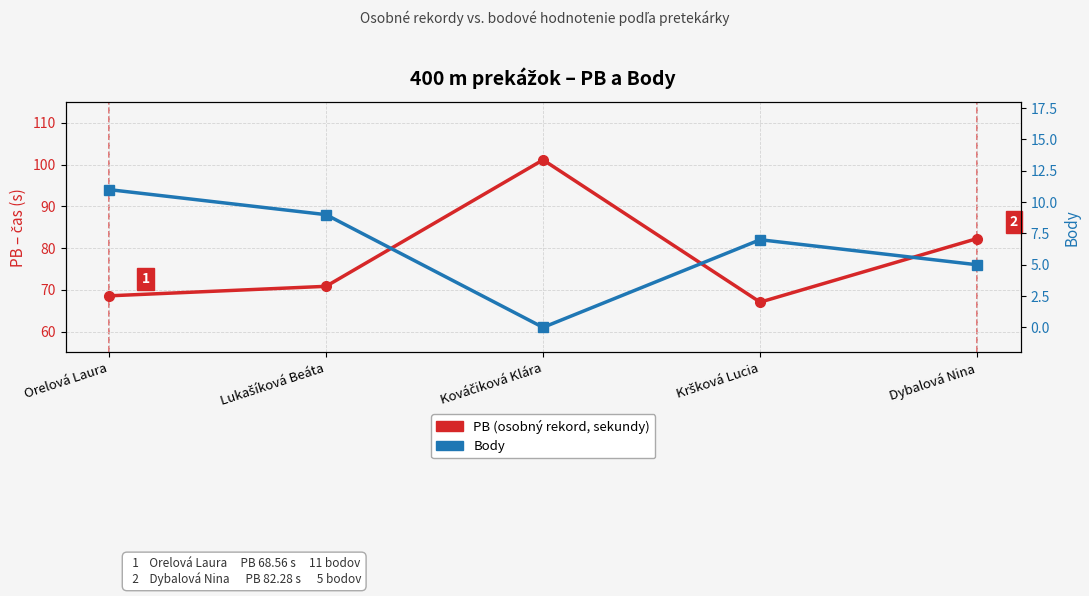

Between Orelová Laura and Kršková Lucia, which series saw the biggest shift?

Body